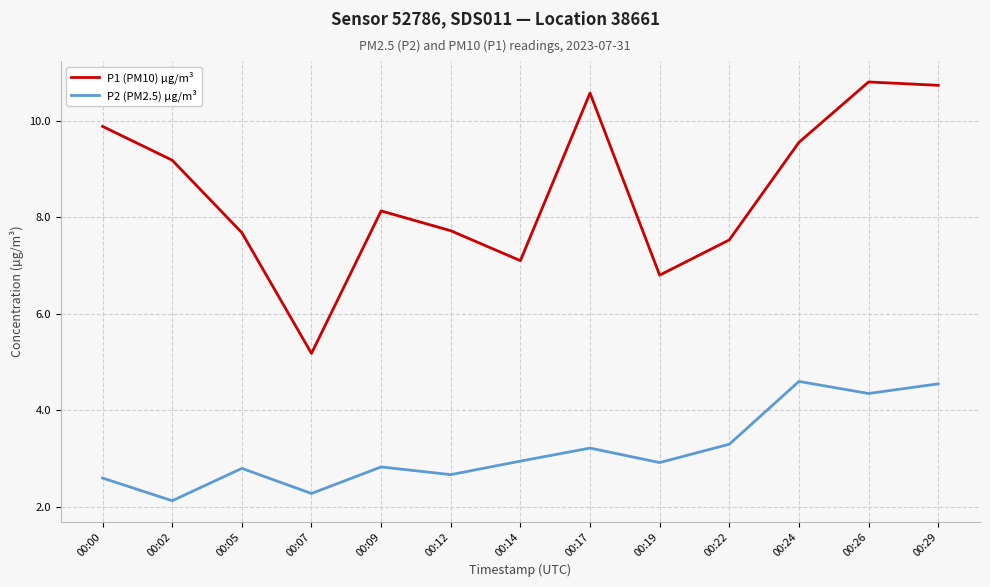

Rank the series by their maximum value, from lowest to highest.

P2 (PM2.5) µg/m³, P1 (PM10) µg/m³